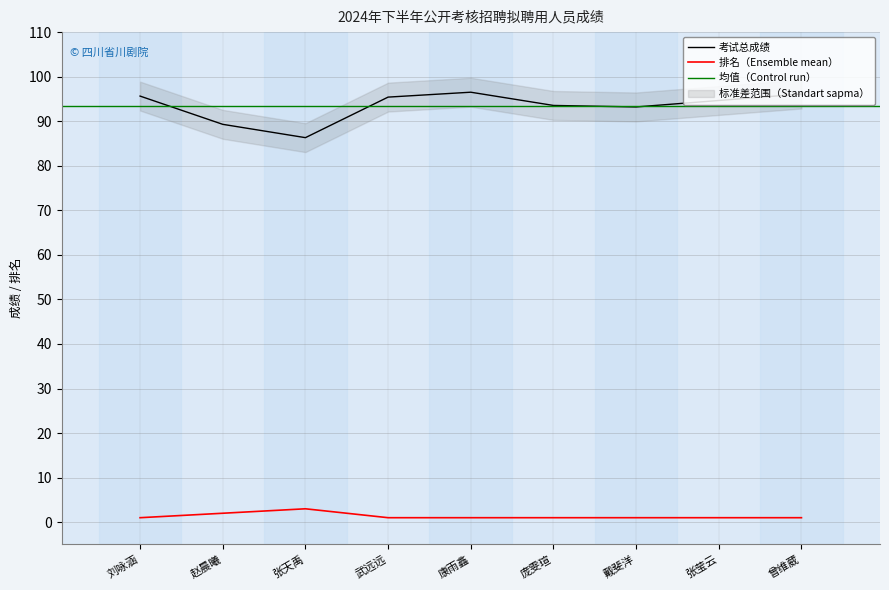

The value of 排名 at 曾维葳 is 1.0. True or false?

True